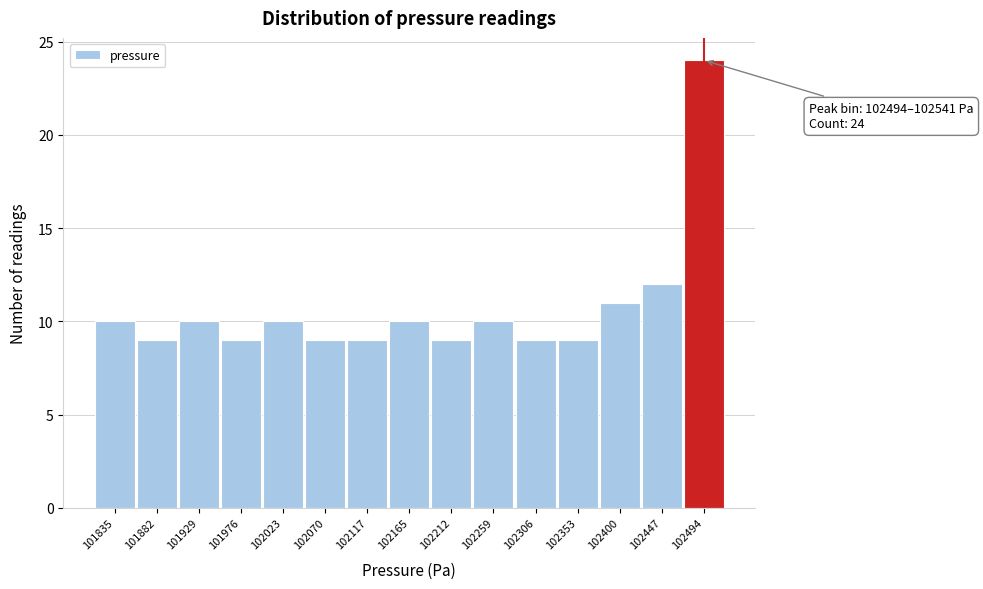

Reading left to right, list all the values displayed in this chart.

101835=10	101882=9	101929=10	101976=9	102023=10	102070=9	102117=9	102165=10	102212=9	102259=10	102306=9	102353=9	102400=11	102447=12	102494=24